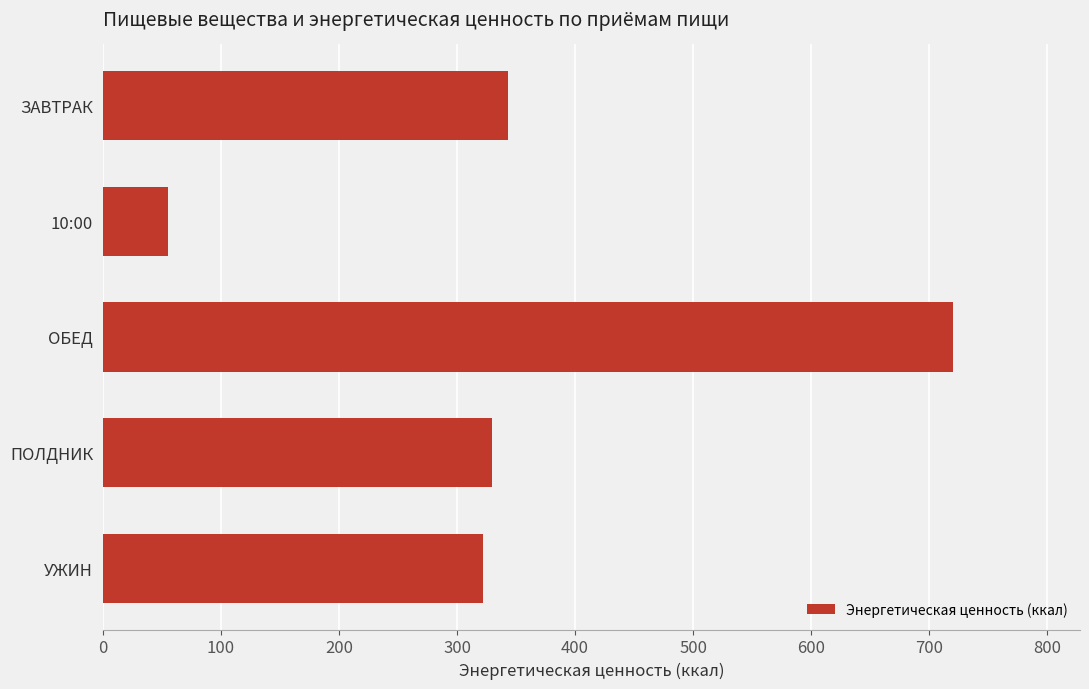

What is the label of the 5th bar from the bottom?

ЗАВТРАК